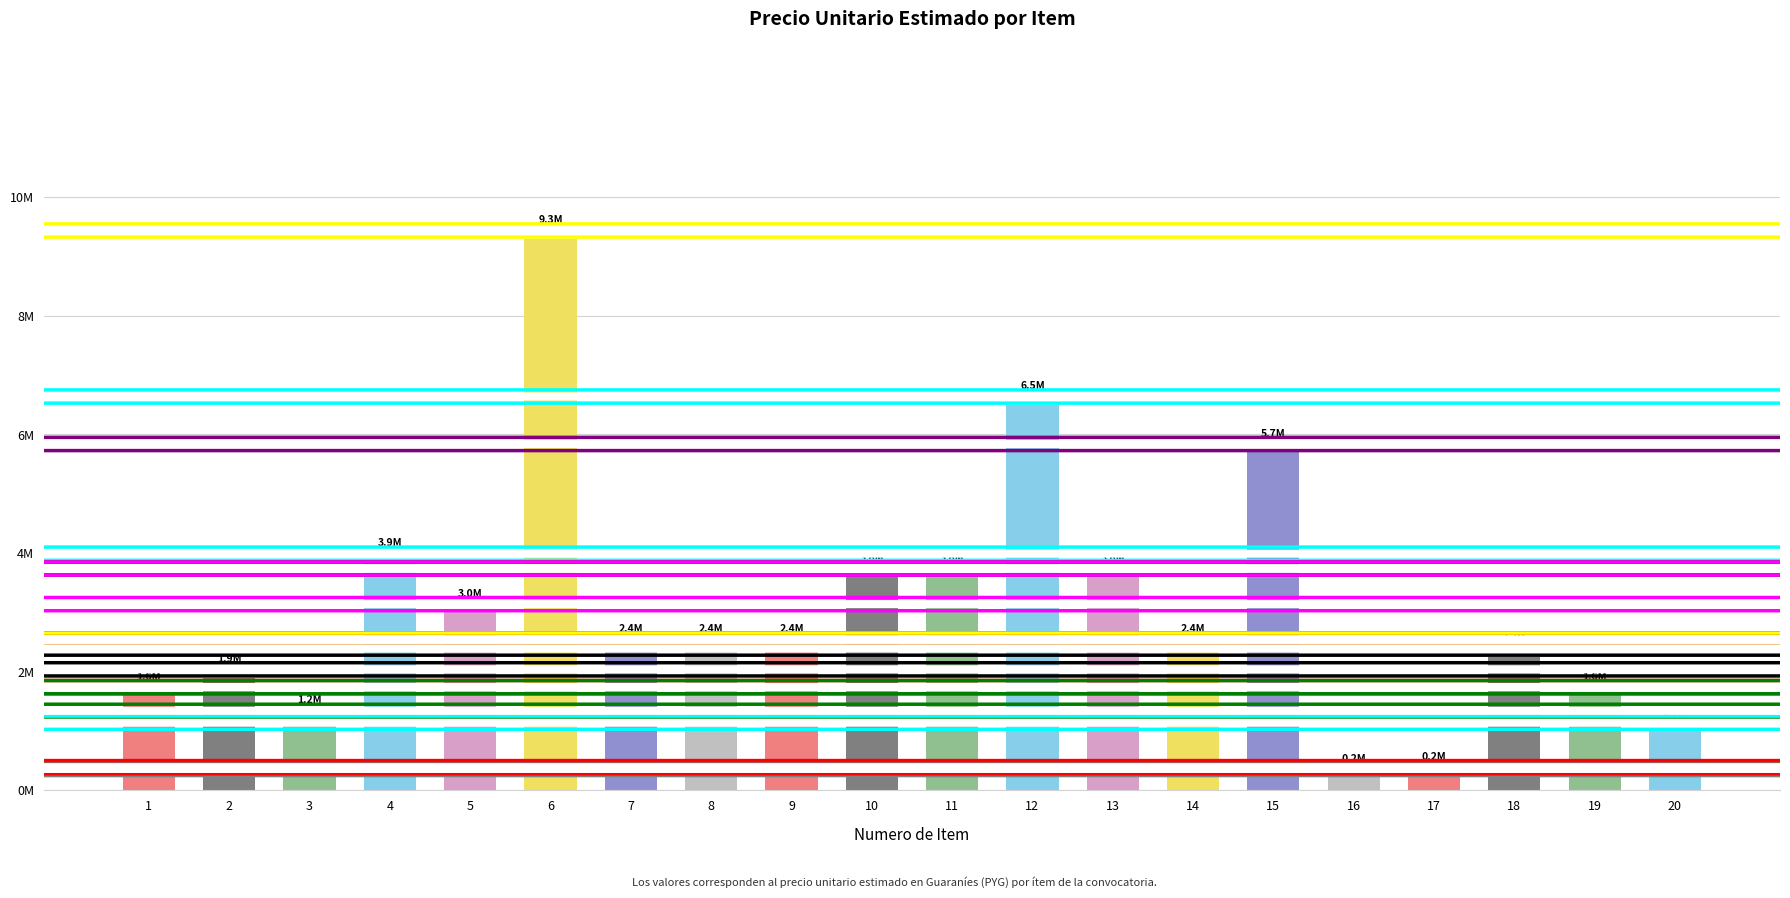

Does the chart contain stacked bars?

No